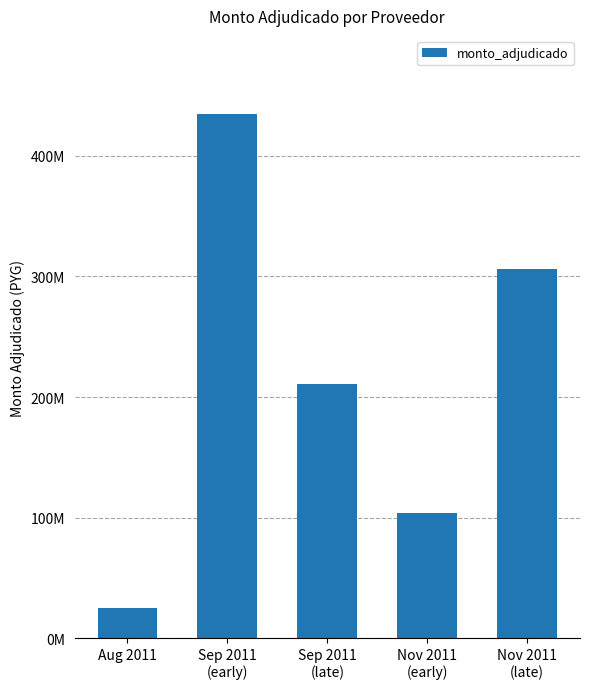

Does the chart contain stacked bars?

No